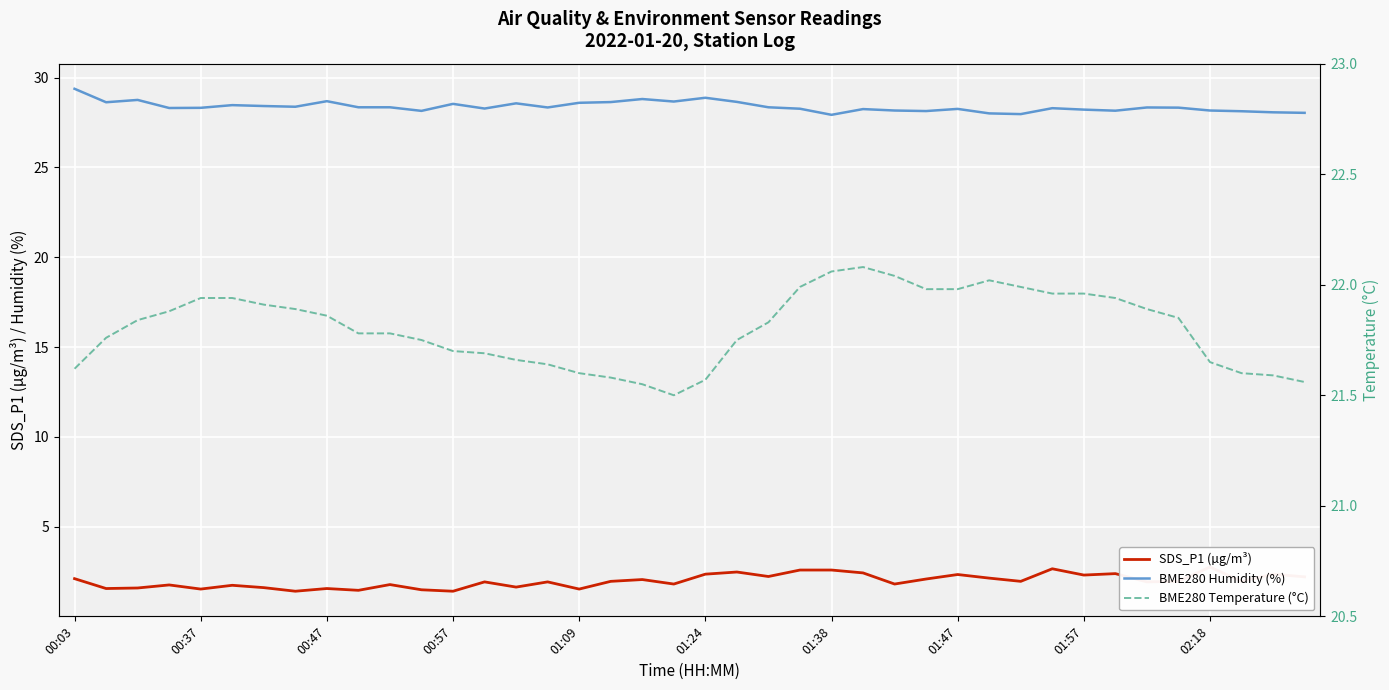

Between 11 and 39, which series saw the biggest shift?

SDS_P1 (µg/m³)